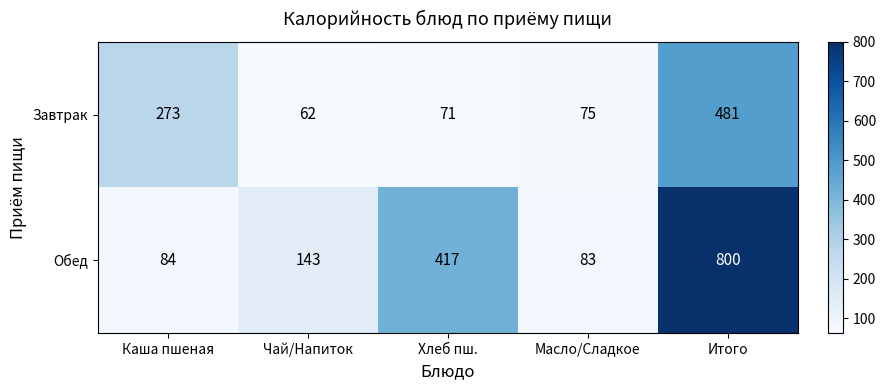

At Чай/Напиток, list the series in order from largest to smallest.

Обед, Завтрак